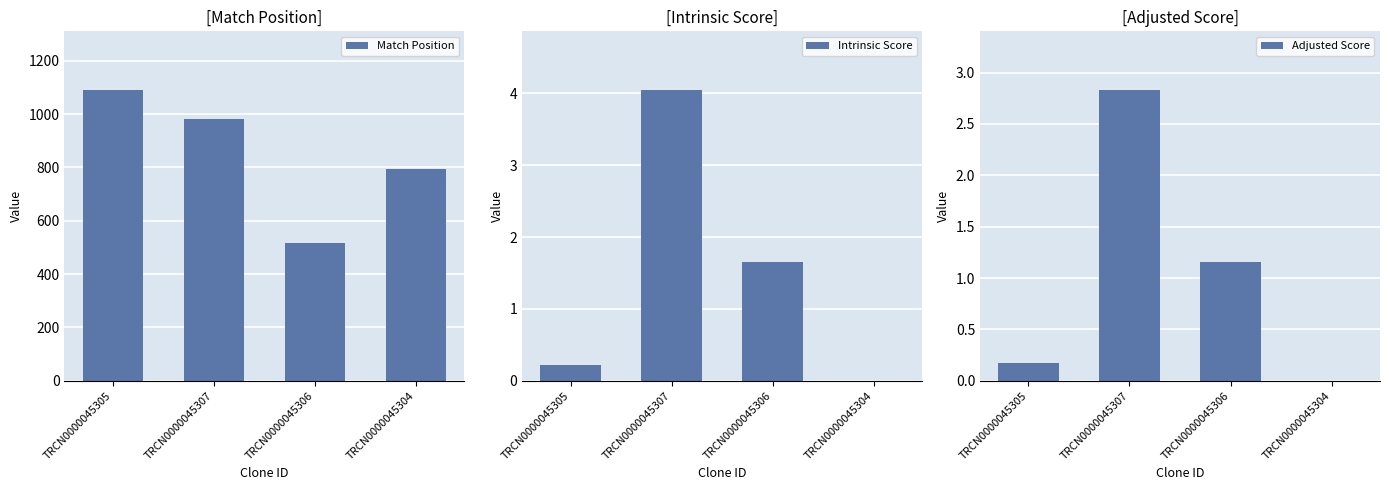

Which series has the largest range (max minus min)?

Match Position